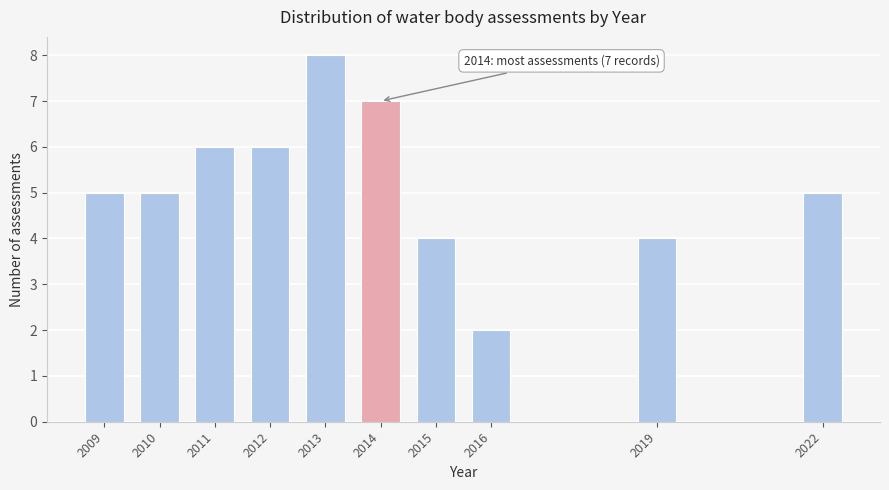

Reading left to right, transcribe all the data shown in this chart.

5	5	6	6	8	7	4	2	4	5